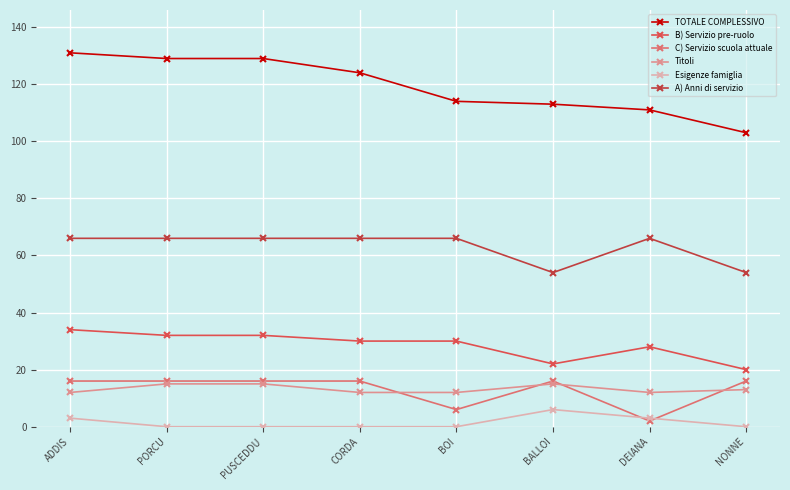

Count the number of categories in the chart.

8